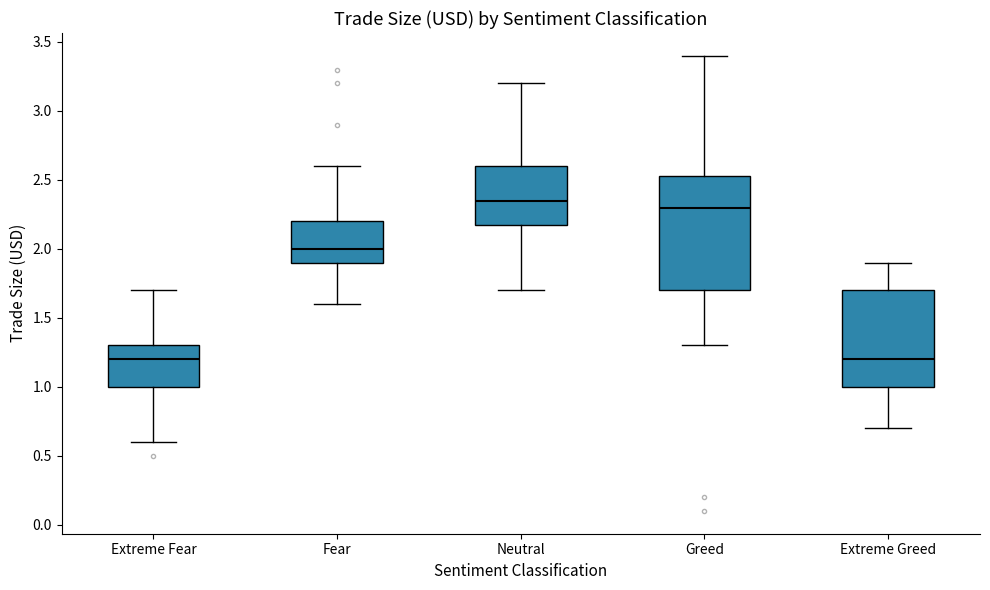

Where does the upper whisker of the box for Extreme Greed end on the y-axis? The values are not printed on the chart, so give them approximately, as read against the axis.

1.90